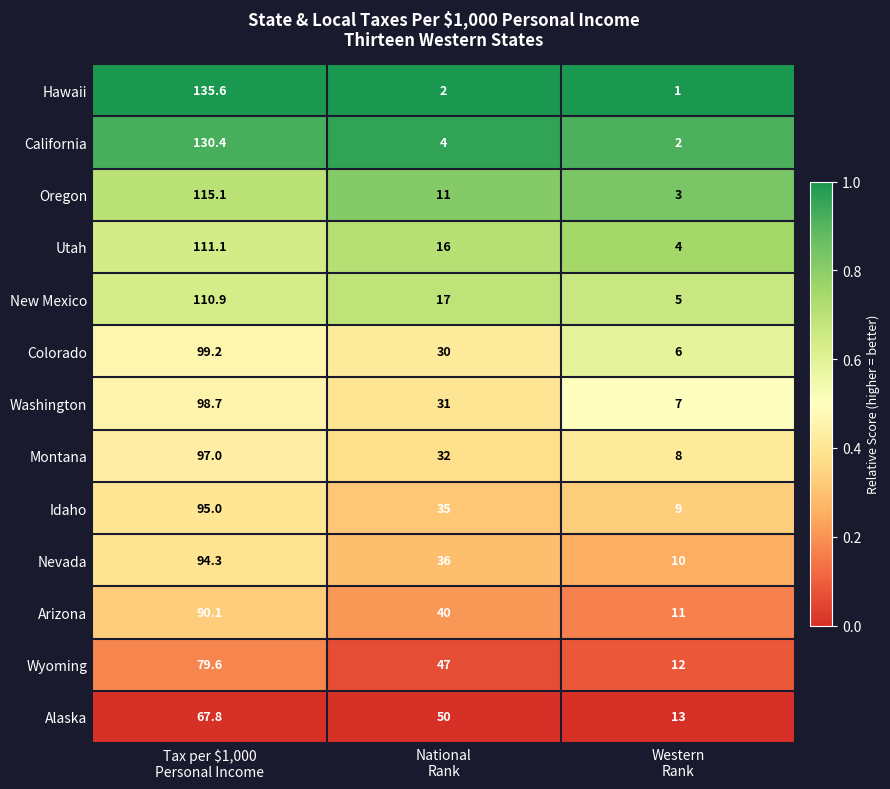

Which series has the largest range (max minus min)?

Hawaii